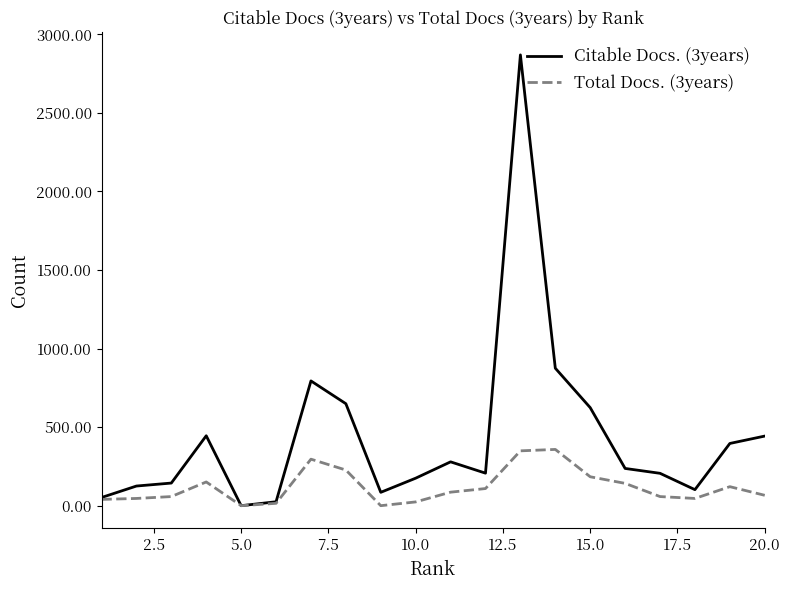

Which series has the largest range (max minus min)?

Citable Docs. (3years)